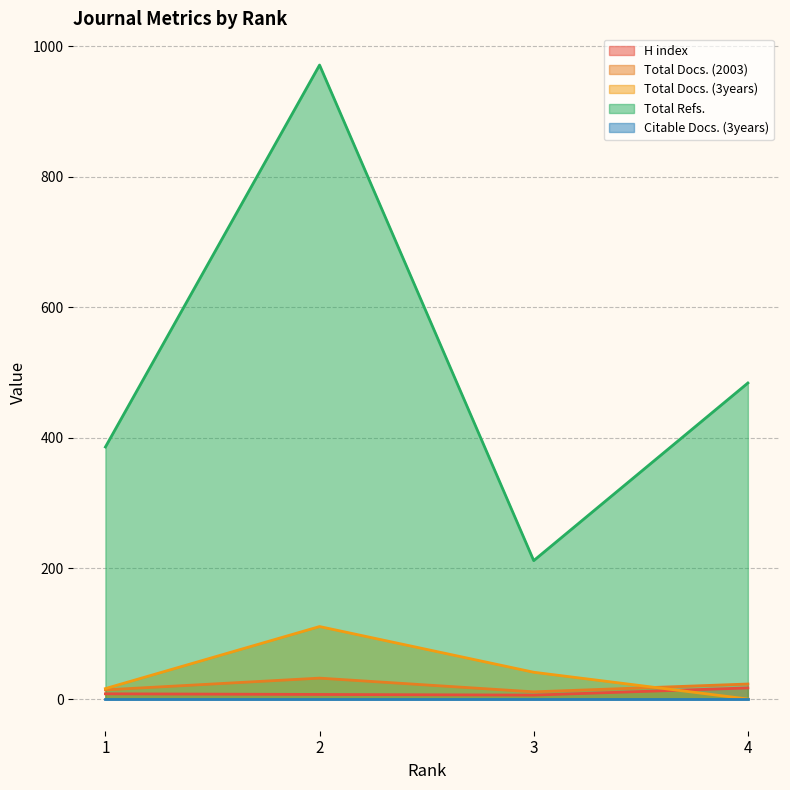

Which label corresponds to the smallest value in the chart?

4